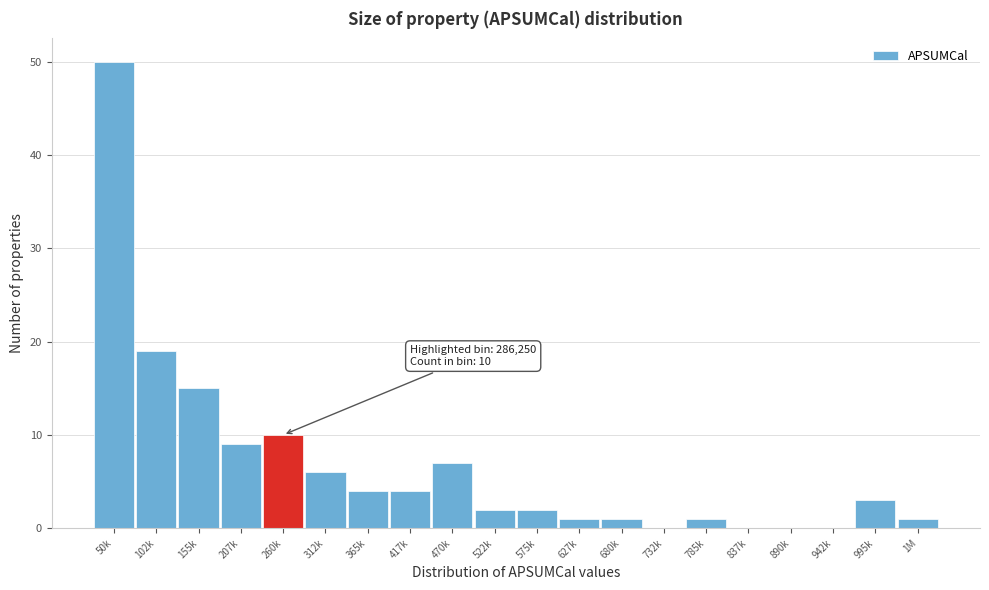

Reading left to right, transcribe all the data shown in this chart.

50k=50	102k=19	155k=15	207k=9	260k=10	312k=6	365k=4	417k=4	470k=7	522k=2	575k=2	627k=1	680k=1	732k=0	785k=1	837k=0	890k=0	942k=0	995k=3	1M=1